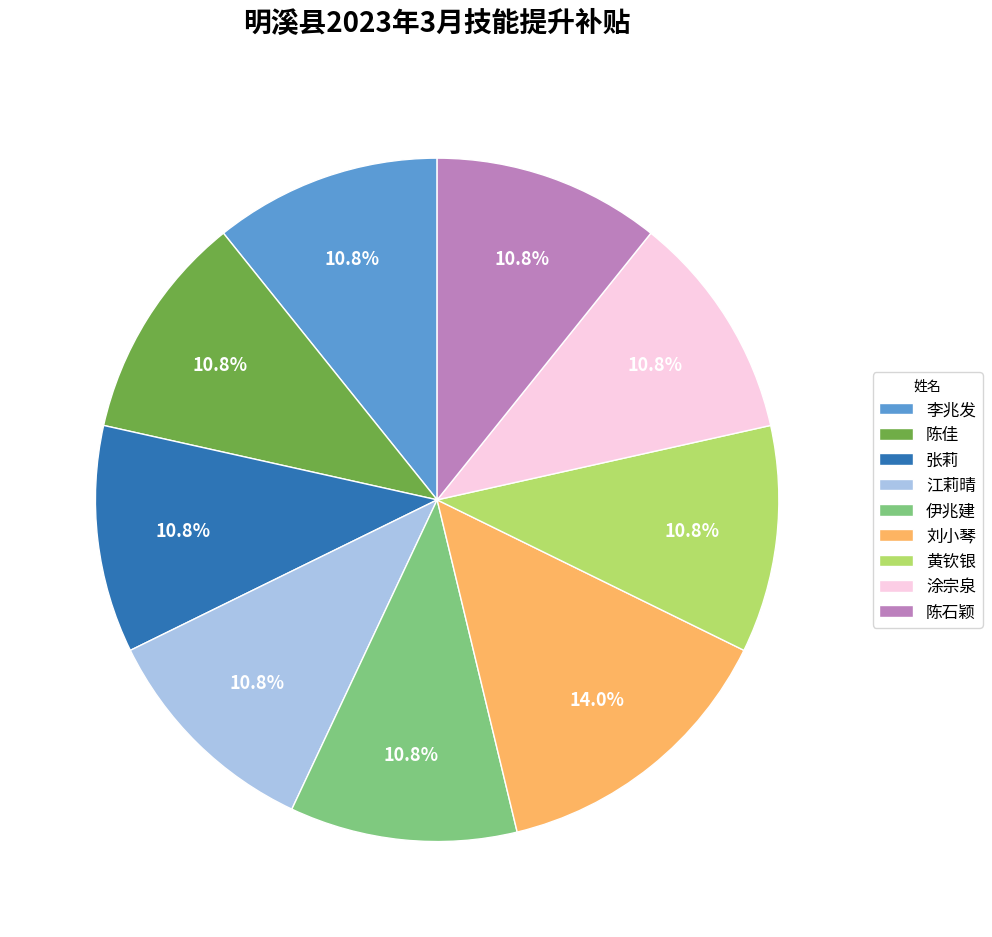

Is there a majority slice in this chart?

No